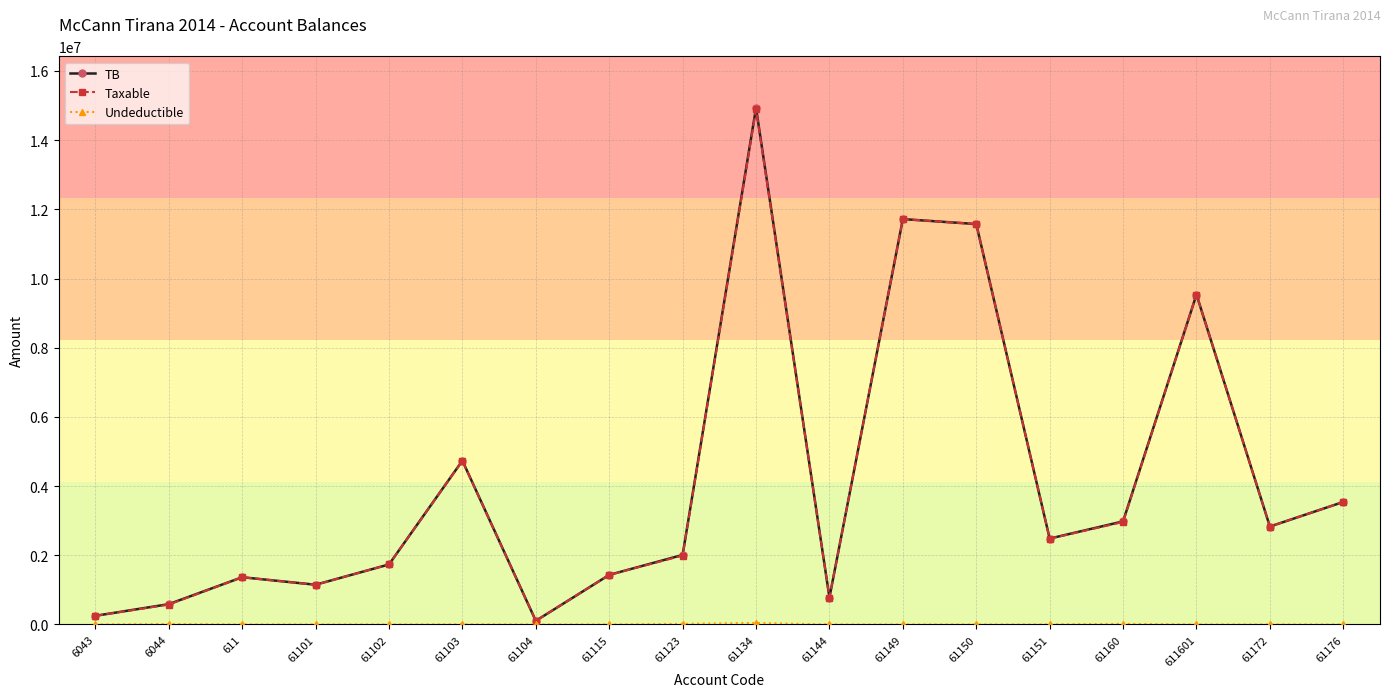

What is the label of the 15th point from the right?

61101